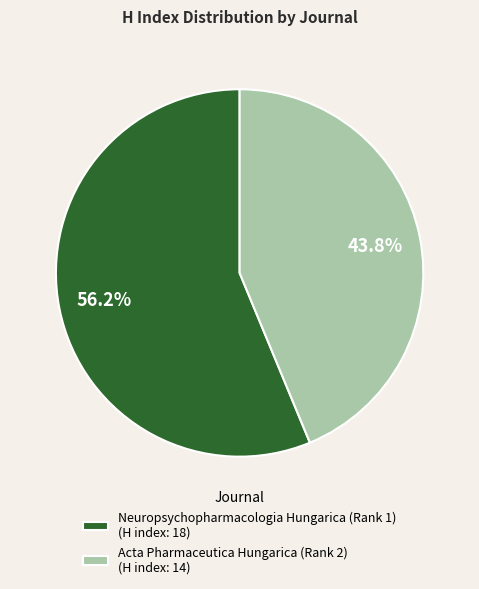

How many segments does this pie chart have?

2